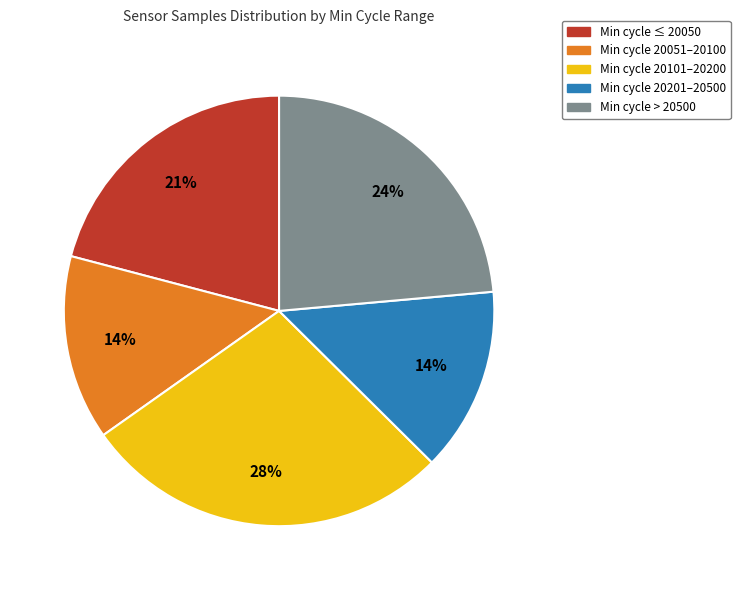

To the nearest percent, what is the difference between the largest and smallest slice percentages?

14%